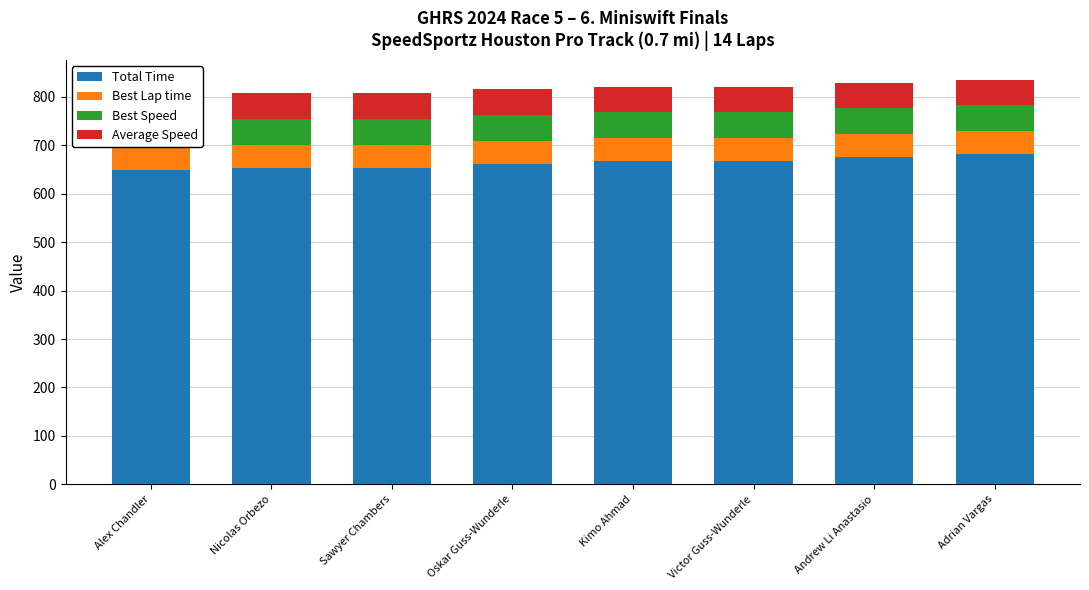

How many values in the Best Speed series exceed 54?

4